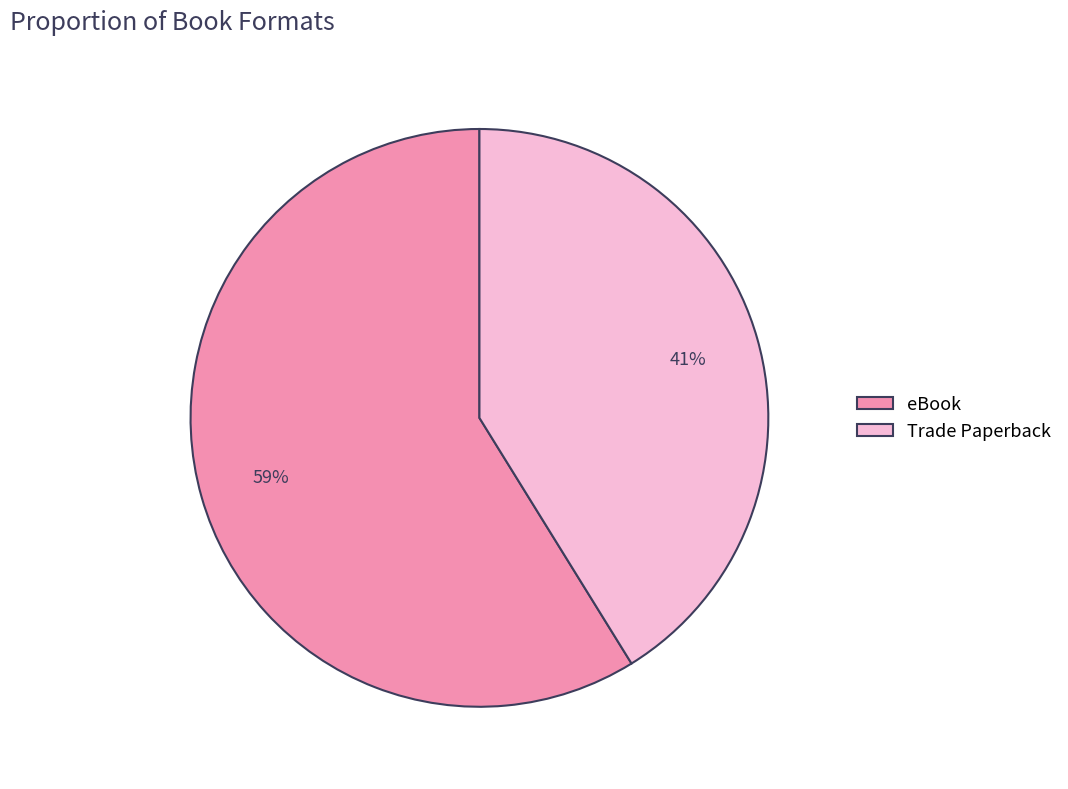

Is the sum of eBook and Trade Paperback greater than half?

Yes